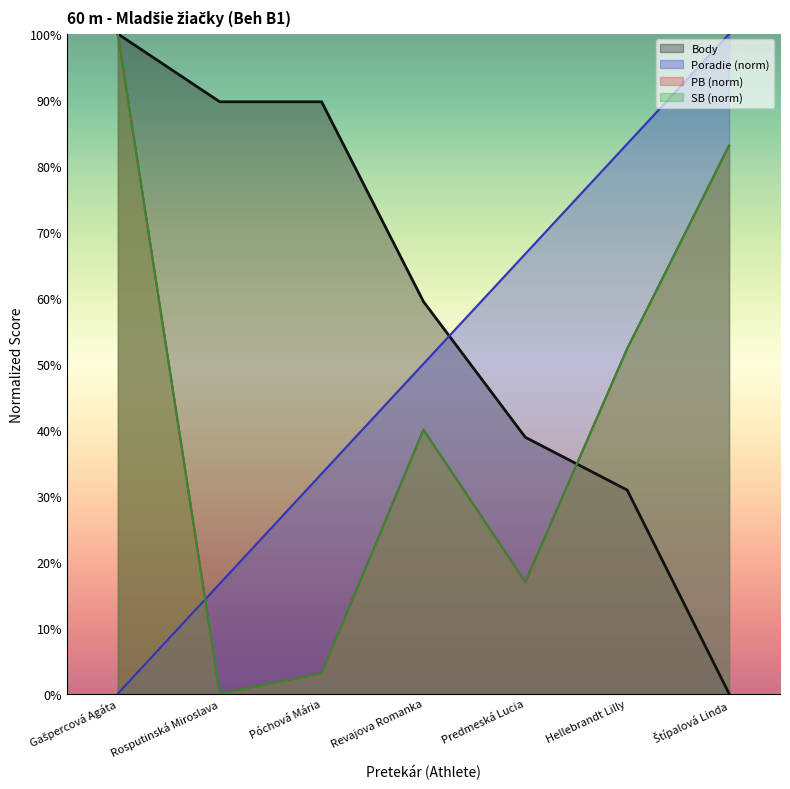

Reading left to right, transcribe all the data shown in this chart.

Body: 100.0	89.7	89.7	59.4	38.9	30.9	0.0
Poradie: 0.0	16.7	33.3	50.0	66.7	83.3	100.0
PB: 100.0	0.0	3.1	40.0	16.9	52.3	83.1
SB: 100.0	0.0	3.1	40.0	16.9	52.3	83.1